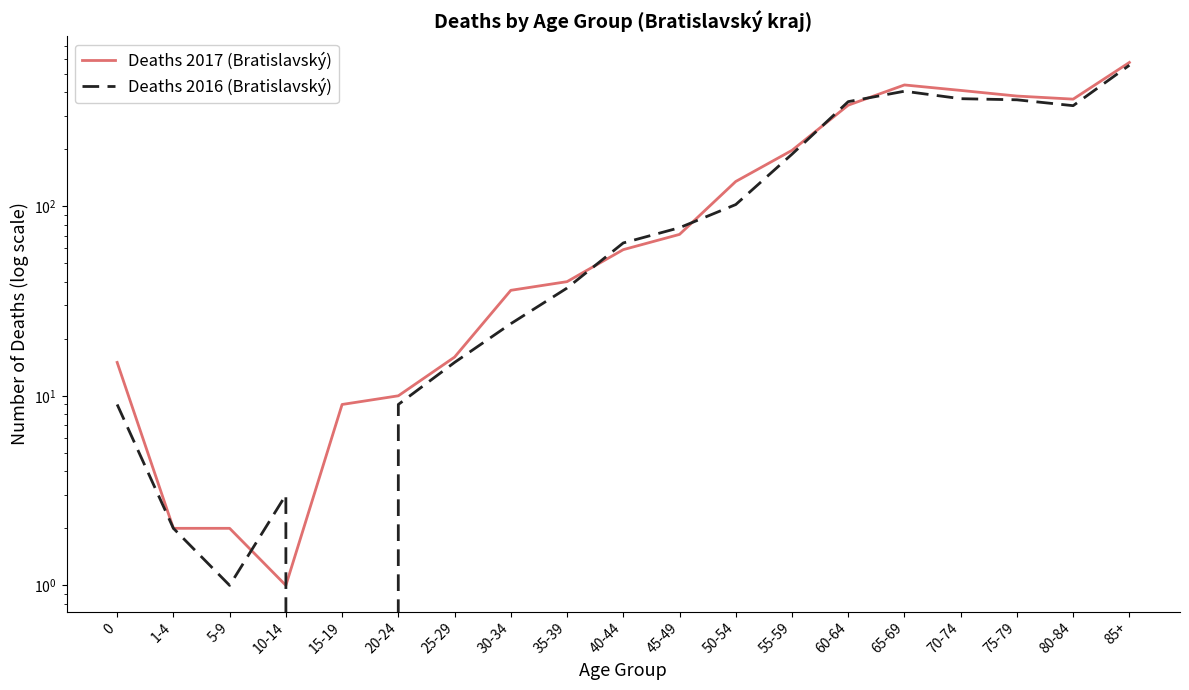

True or false: Deaths 2017 (Bratislavský) has a value of 12 at 15-19.

False